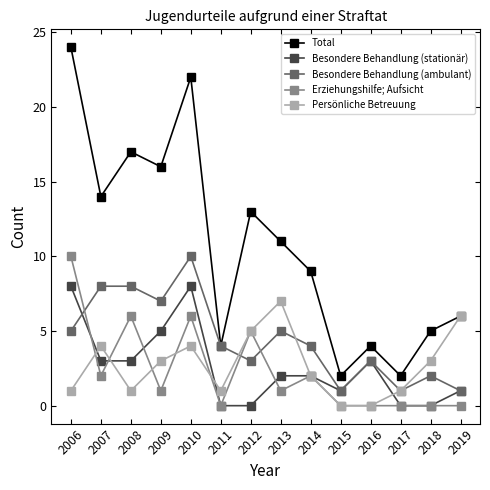

Where does the Erziehungshilfe; Aufsicht series first go above 1?

2006